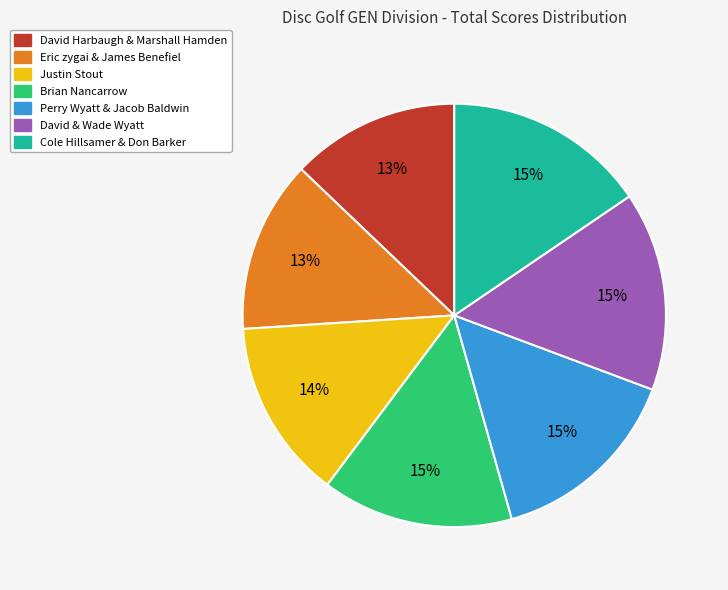

To the nearest percent, what is the average slice percentage?

14%